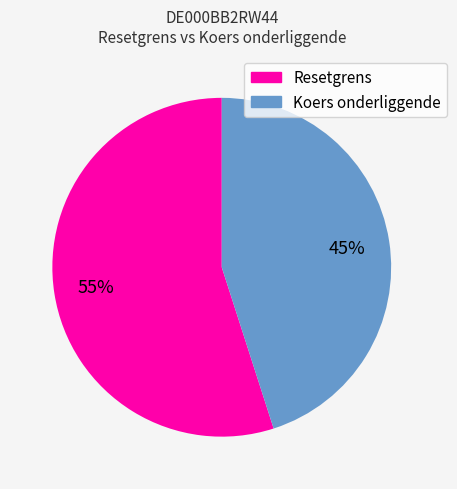

Is there any slice that represents more than half of the pie?

Yes